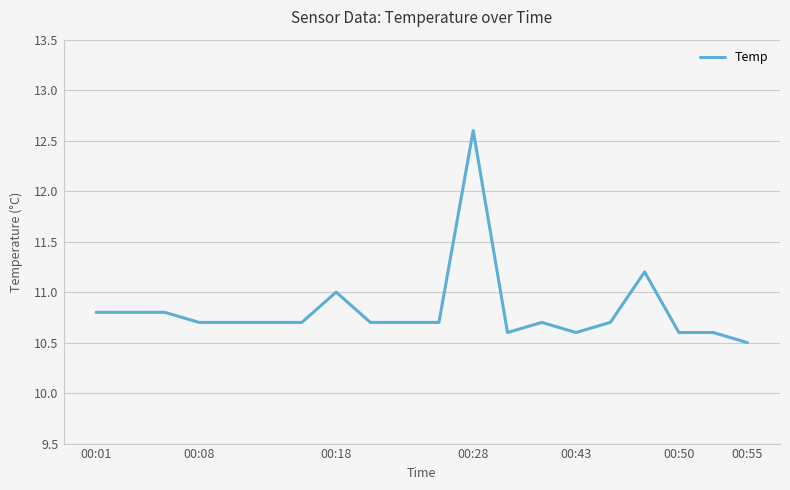

Reading left to right, extract all data points from this chart.

10.8	10.8	10.8	10.7	10.7	10.7	10.7	11.0	10.7	10.7	10.7	12.6	10.6	10.7	10.6	10.7	11.2	10.6	10.6	10.5